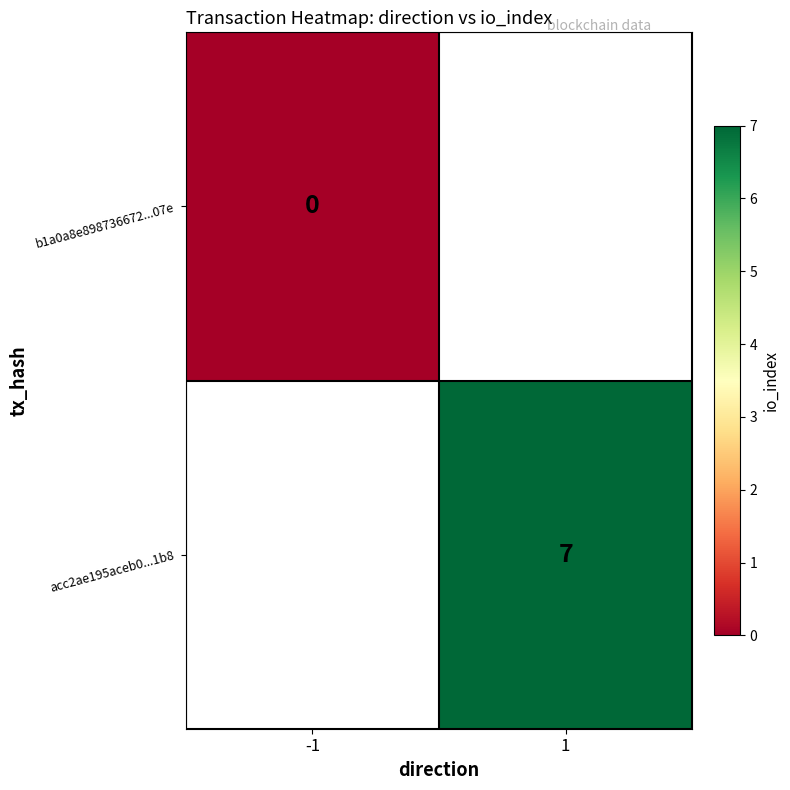

The acc2ae195aceb0...1b8 series shows 11.6 at 1. True or false?

False